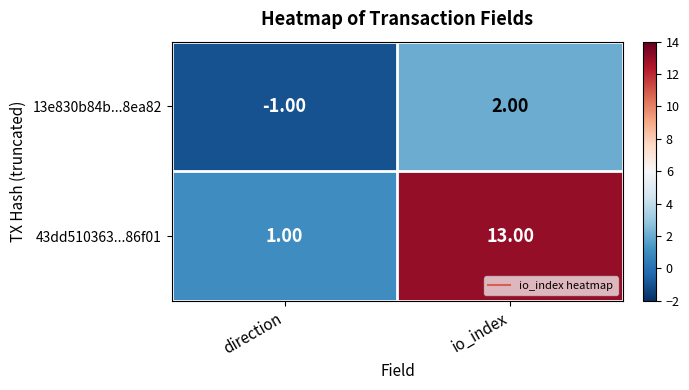

At which category does the chart reach its peak across all series?

io_index